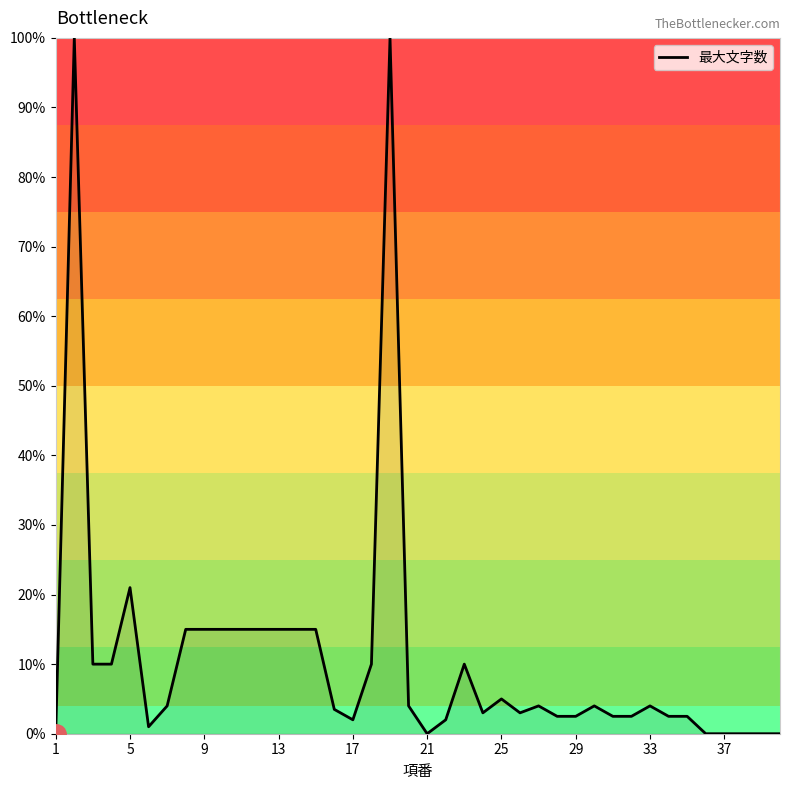

What is the greatest value displayed?

100.0